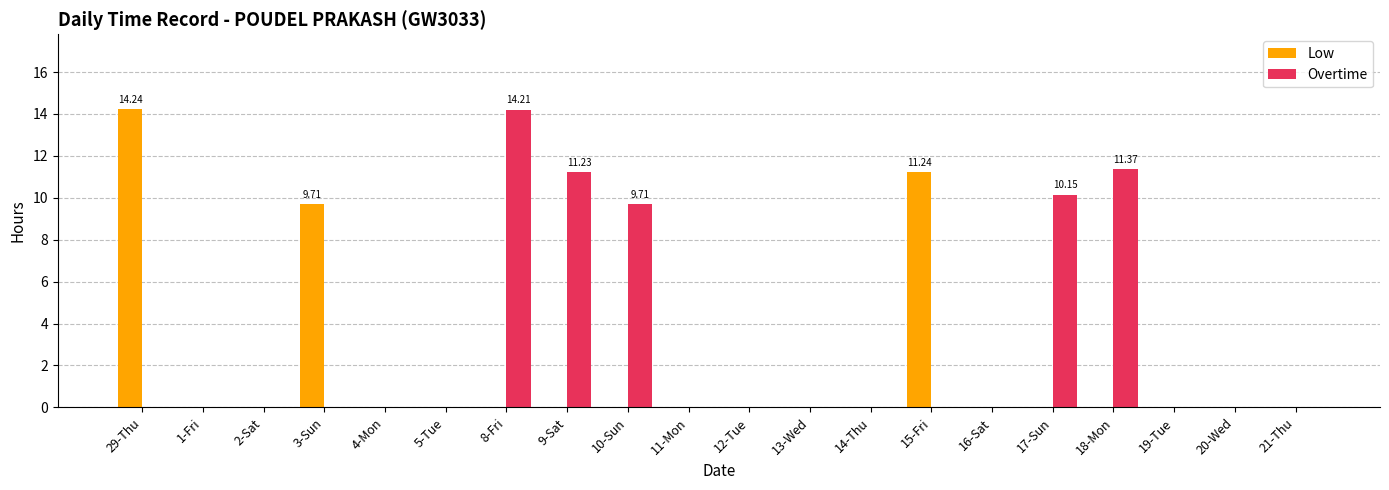

Reading left to right, list all the values displayed in this chart.

Low: 14.2	0.0	0.0	9.7	0.0	0.0	0.0	0.0	0.0	0.0	0.0	0.0	0.0	11.2	0.0	0.0	0.0	0.0	0.0	0.0
Overtime: 0.0	0.0	0.0	0.0	0.0	0.0	14.2	11.2	9.7	0.0	0.0	0.0	0.0	0.0	0.0	10.2	11.4	0.0	0.0	0.0